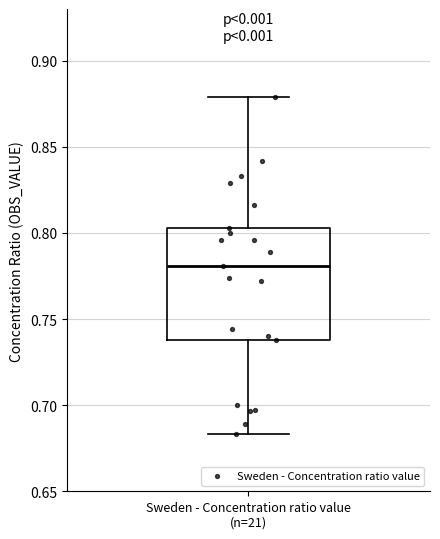

Read this box plot against the y-axis: the position of the median line, the range covered by the box, and the ends of both whiskers. The values are not printed on the chart, so give them approximately, as read against the axis.

median 0.780, box 0.740 to 0.805, whiskers 0.685 to 0.880